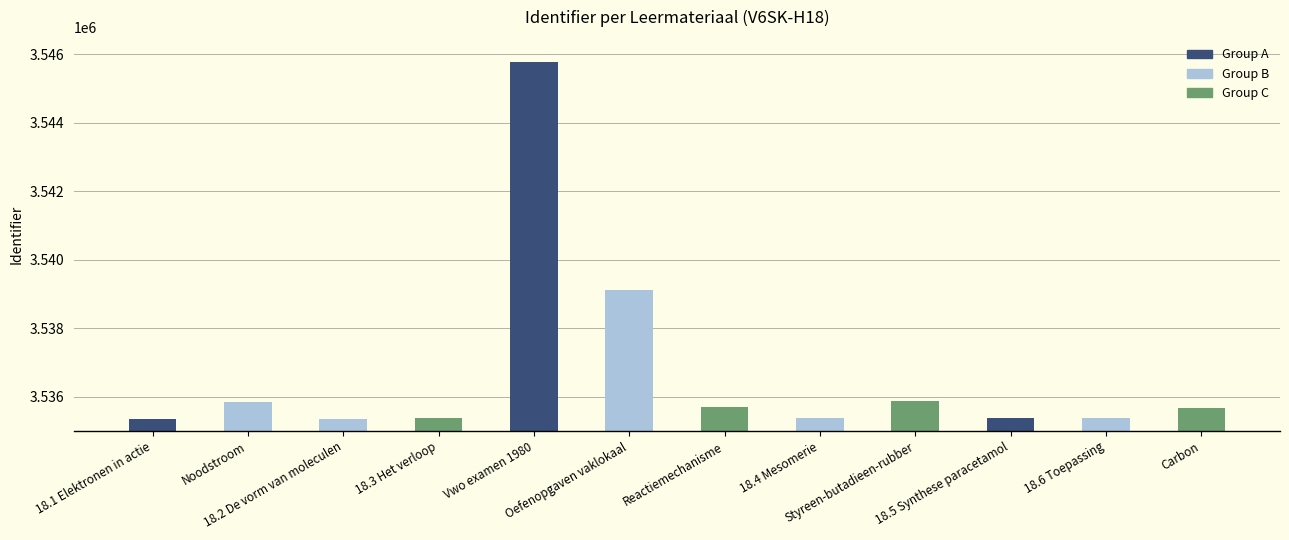

What is the value of the 7th bar from the left?

3535698